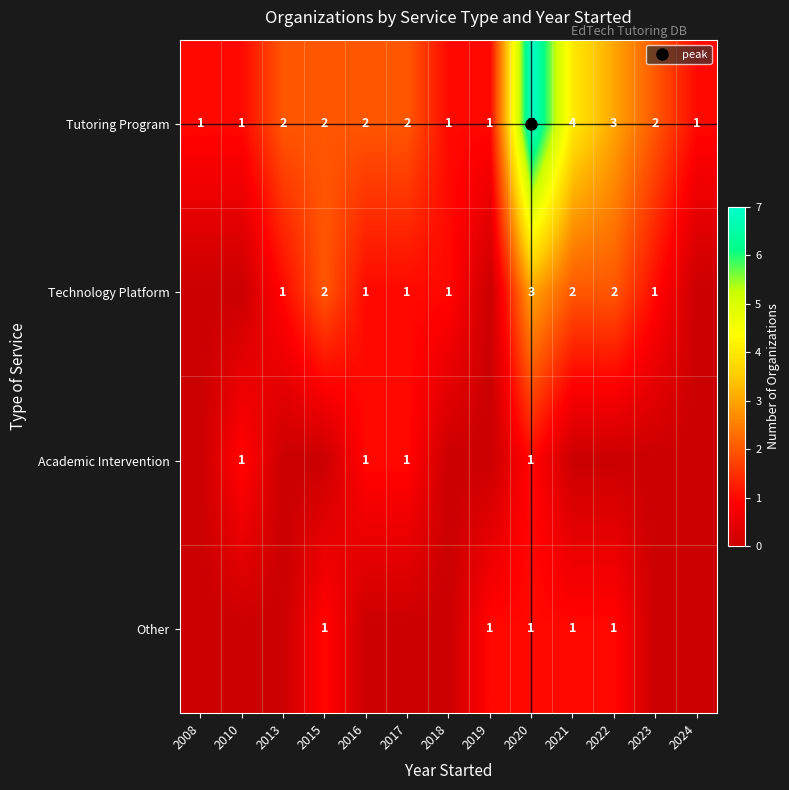

Which series has the largest total across all categories?

Tutoring Program